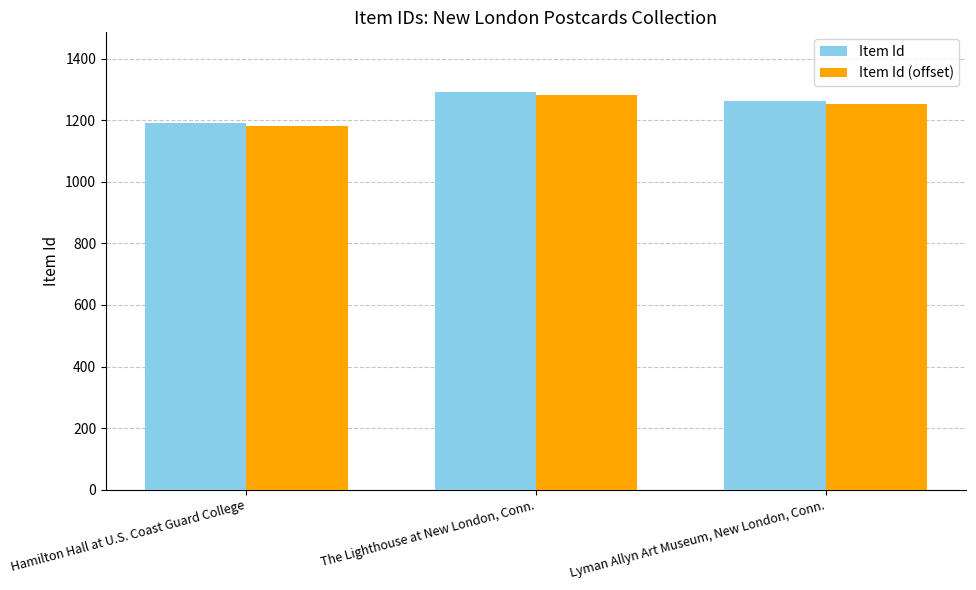

At which label does Item Id (offset) first exceed 1253?

The Lighthouse at New London, Conn.